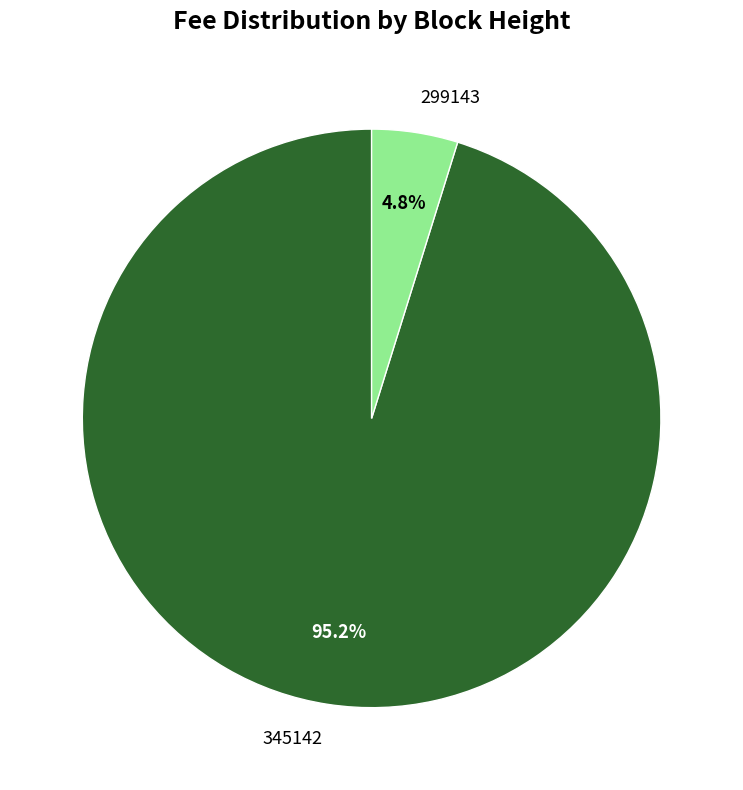

What is the total percentage of 345142 and 299143?

100.0%